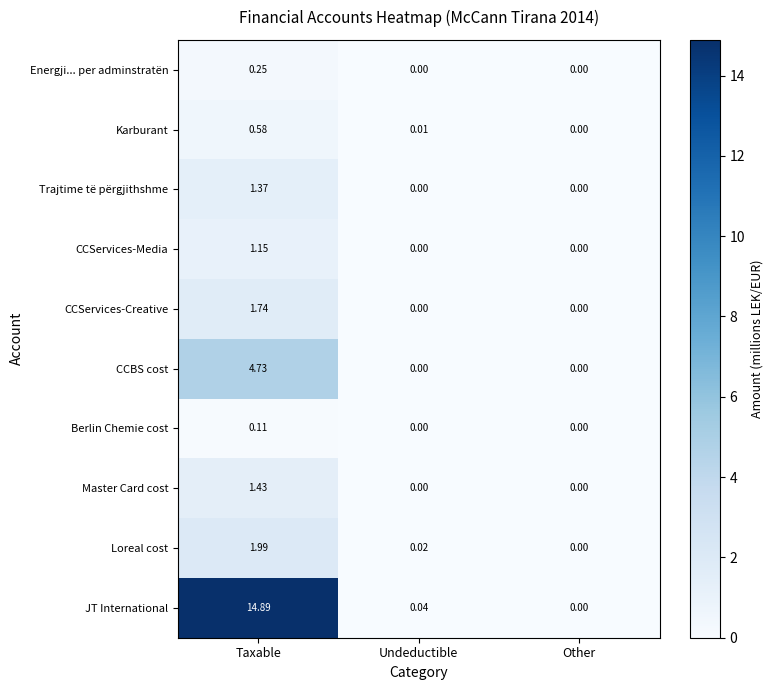

At which category does the chart reach its peak across all series?

Taxable